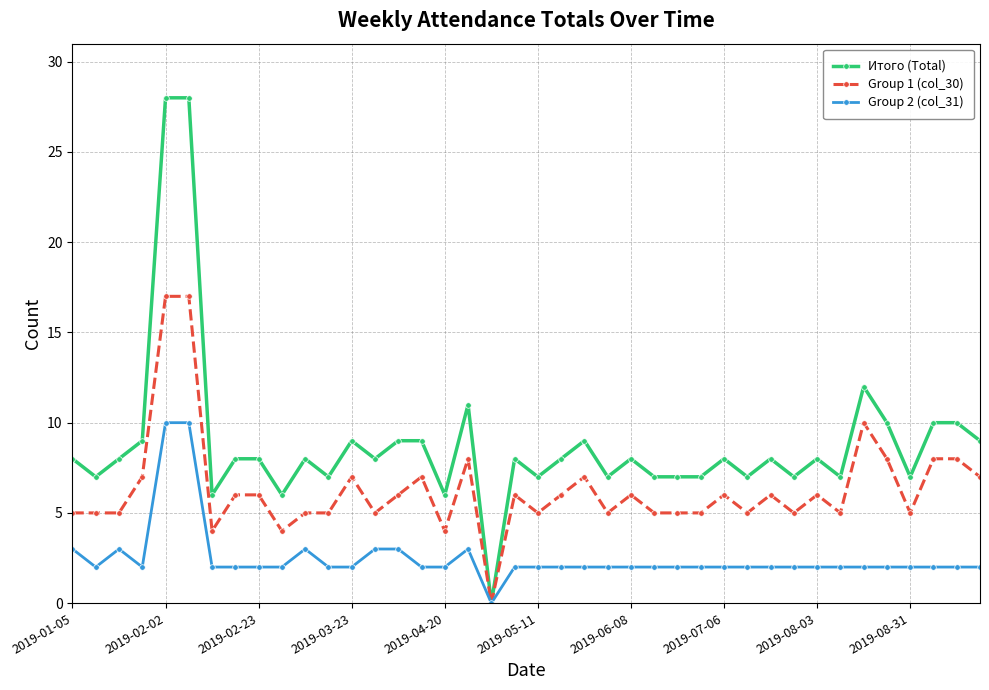

True or false: Group 1 (col_30) has more than 2 interior local peaks.

True